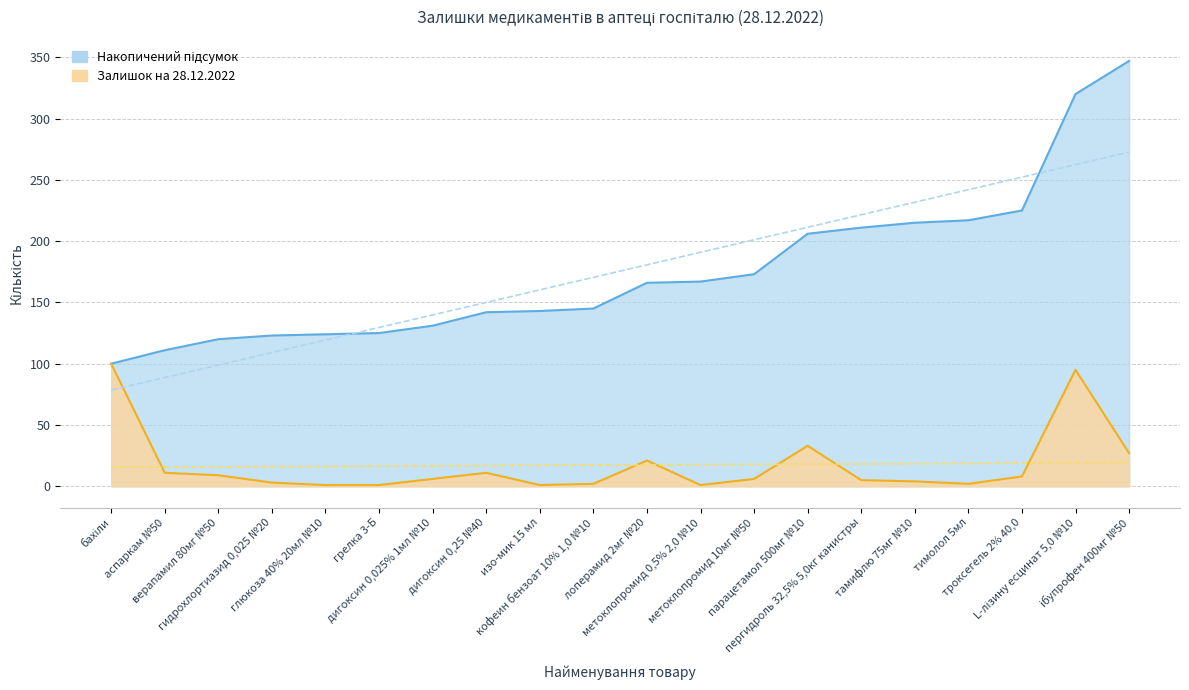

Between кофеин бензоат 10% 1,0 №10 and ібупрофен 400мг №50, which series saw the biggest shift?

Накопичений підсумок